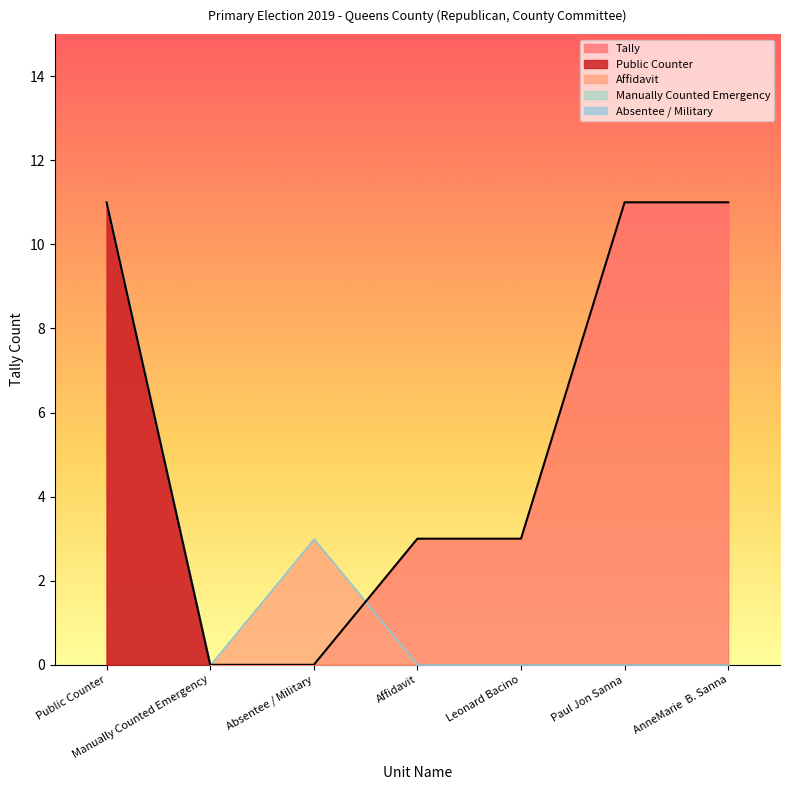

The value of Tally at Manually Counted Emergency is 7. True or false?

False